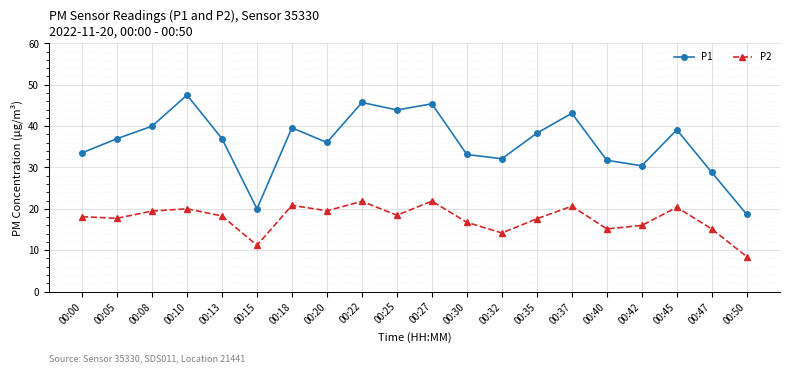

At 00:15, list the series in order from largest to smallest.

P1, P2